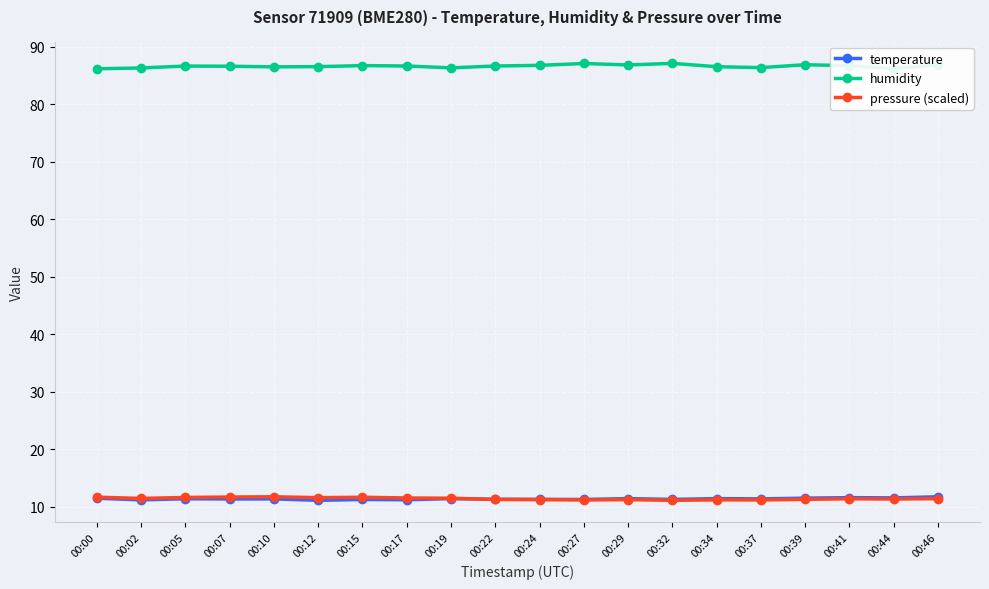

Which series has the largest total across all categories?

humidity